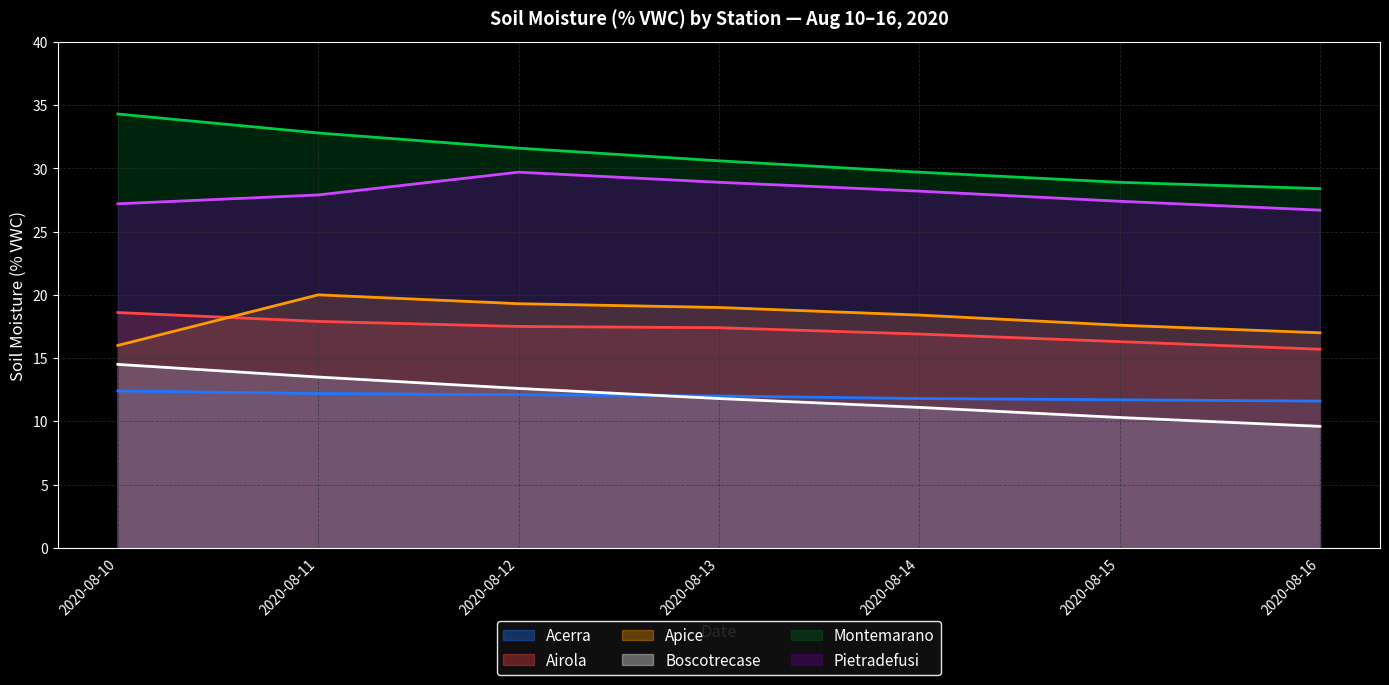

The value of Pietradefusi at 2020-08-11 is 27.9. True or false?

True